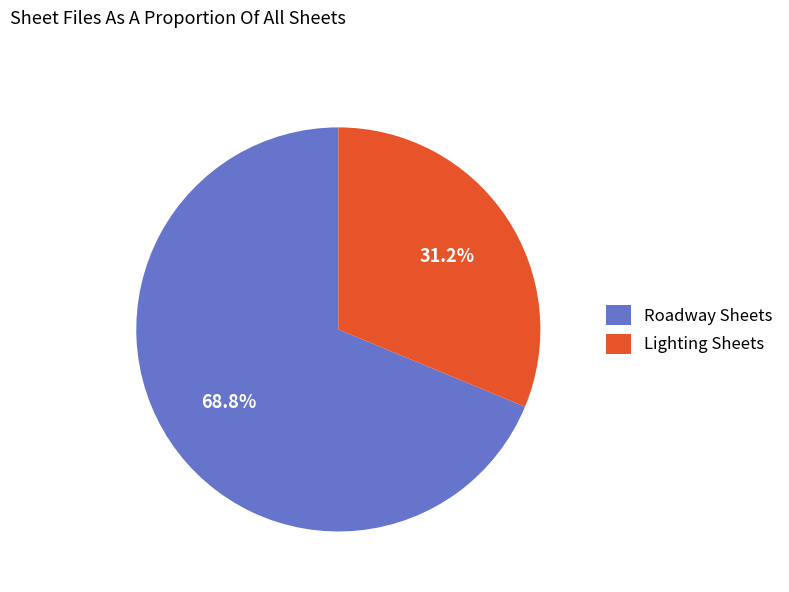

Rank the categories by value from lowest to highest.

Lighting Sheets, Roadway Sheets